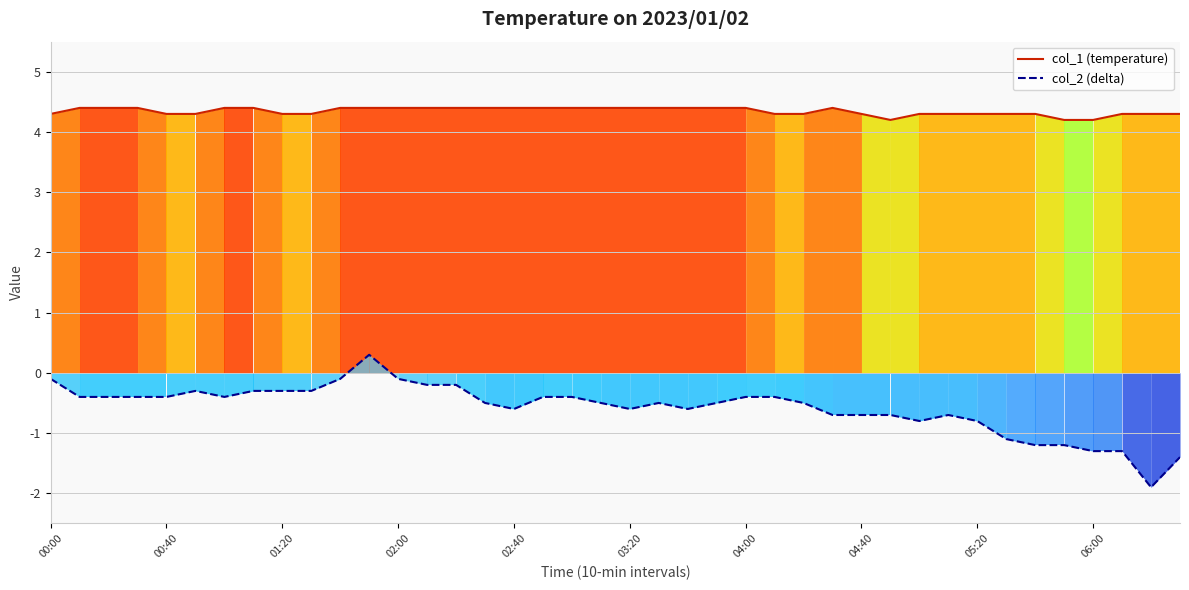

Which series changed the most between 05:20 and 11?

col_2 (delta)